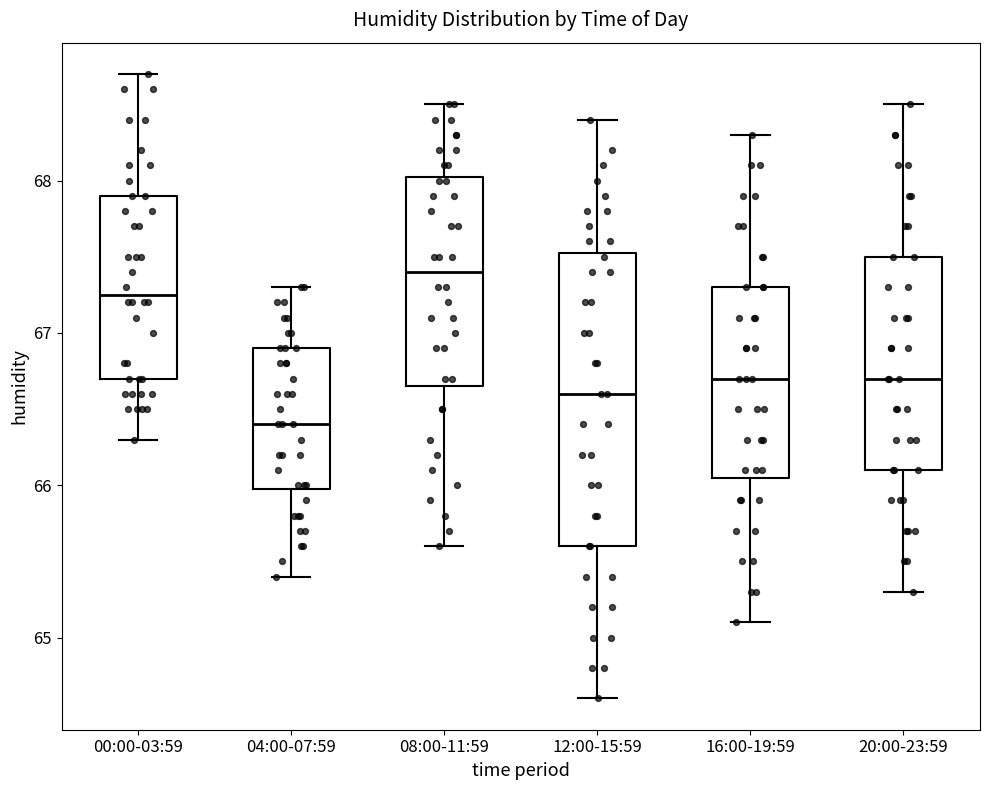

Where does the median line of the box for 16:00-19:59 sit on the y-axis? The values are not printed on the chart, so give them approximately, as read against the axis.

66.7